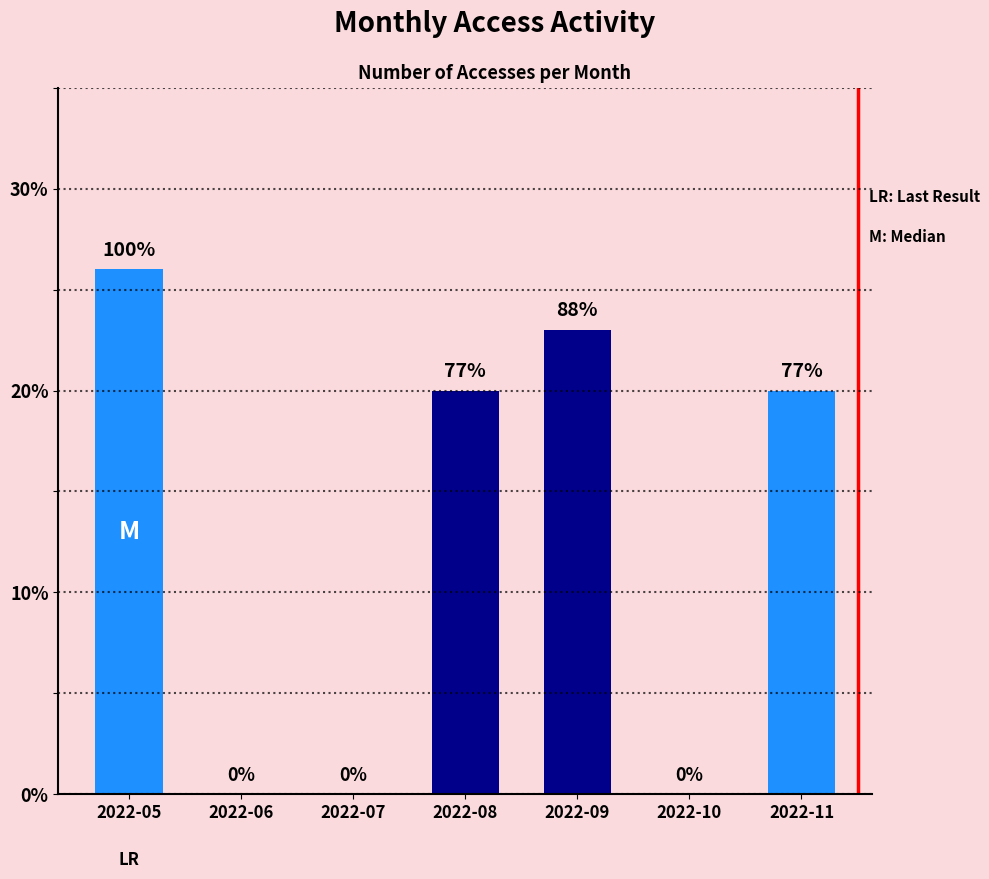

What is the difference between the second highest and minimum values?

23